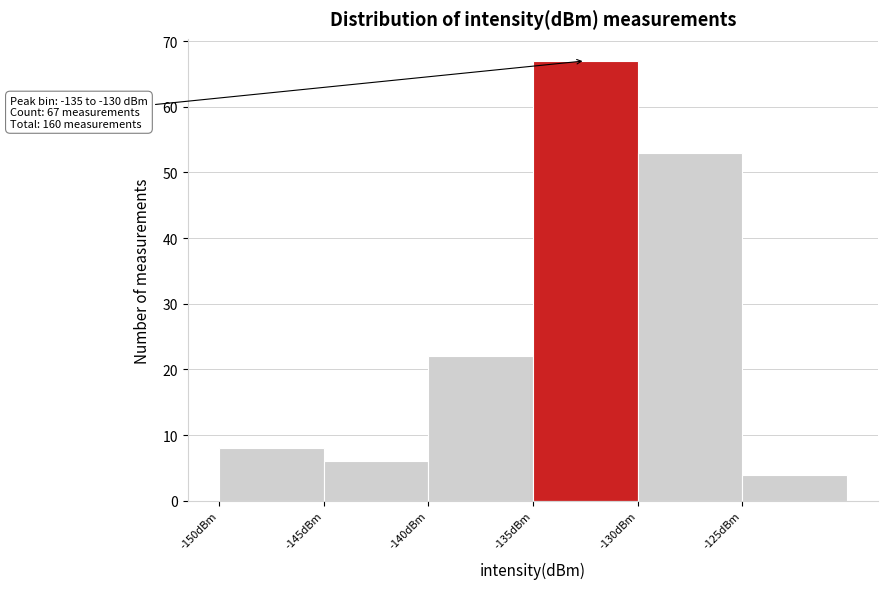

Over which range of the x-axis is the bar tallest?

-135 to -130